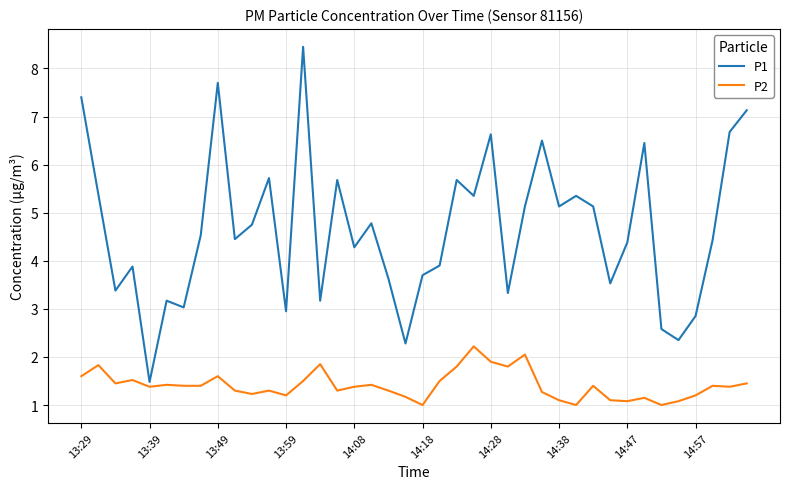

What is the difference between the maximum and minimum values in the P1 series?

7.0